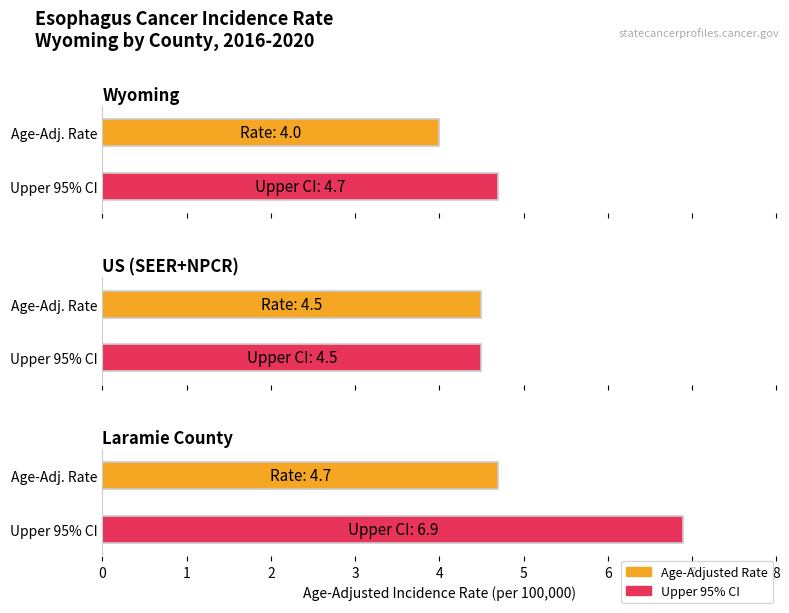

What is the change in value from Wyoming to Laramie County?

+0.7